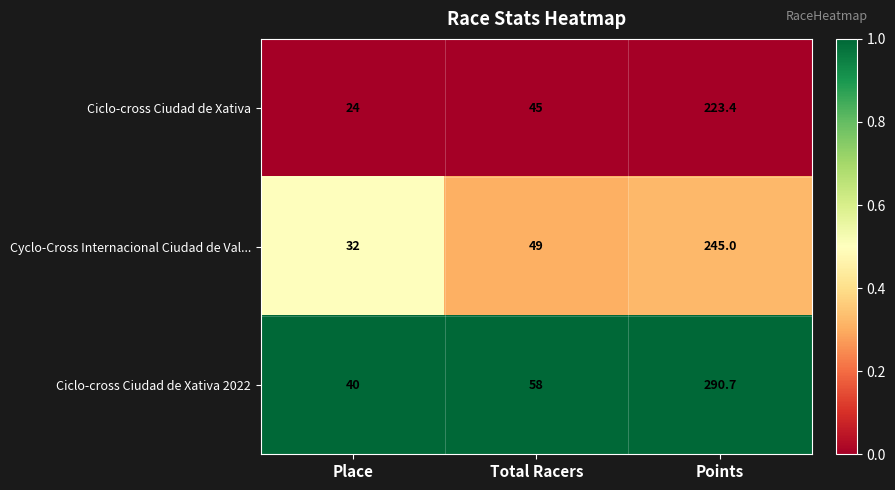

Reading right to left, what are all the values shown in this chart?

Ciclo-cross Ciudad de Xativa: Points=223.4	Total Racers=45.0	Place=24.0
Cyclo-Cross Internacional Ciudad de Val...: Points=245.0	Total Racers=49.0	Place=32.0
Ciclo-cross Ciudad de Xativa 2022: Points=290.7	Total Racers=58.0	Place=40.0